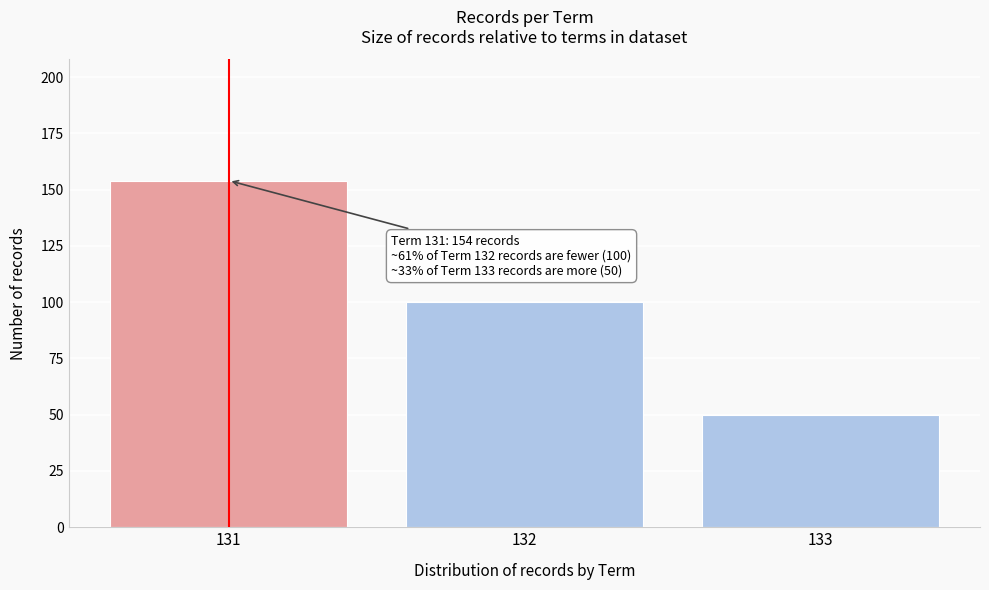

Reading left to right, extract all data points from this chart.

131=154	132=100	133=50